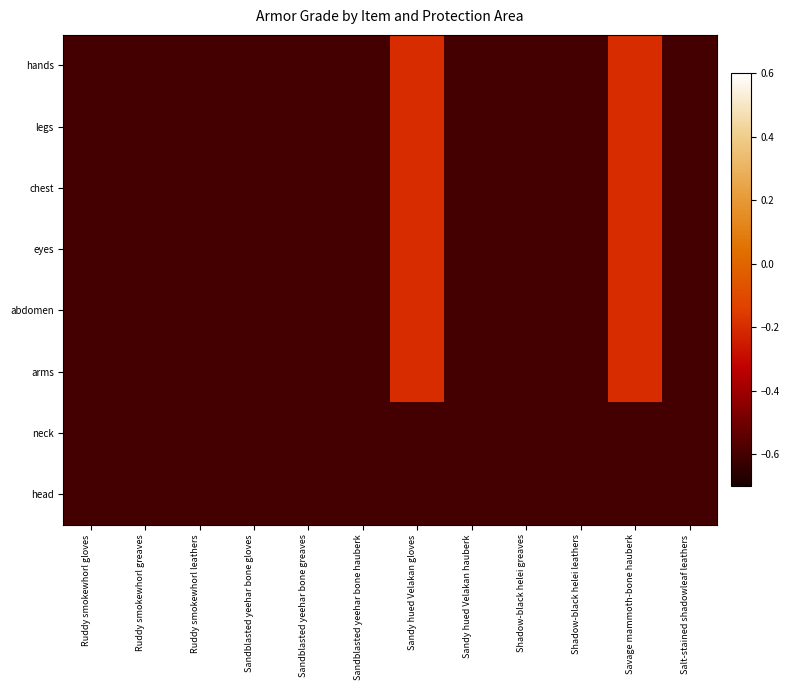

How many categories are shown in the chart?

12